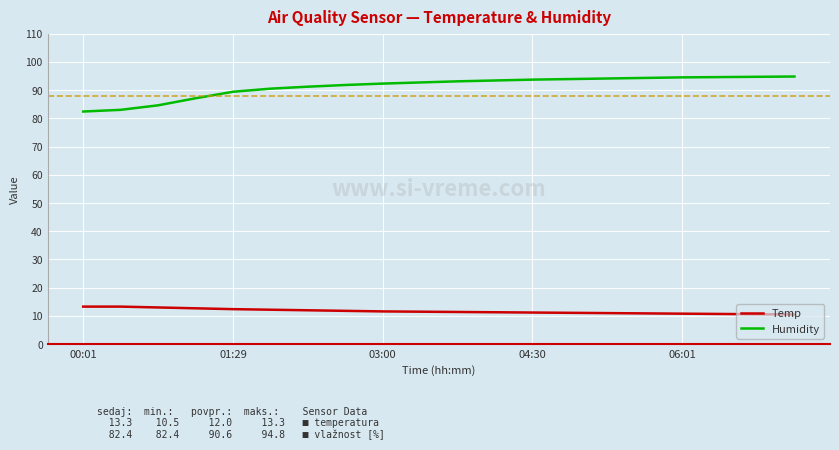

What is the sum of all Humidity values?

1826.1